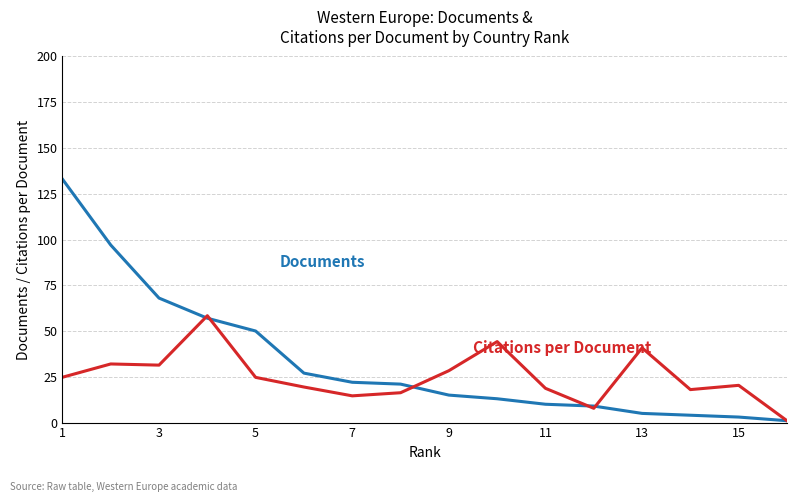

What is the greatest value displayed?

133.0